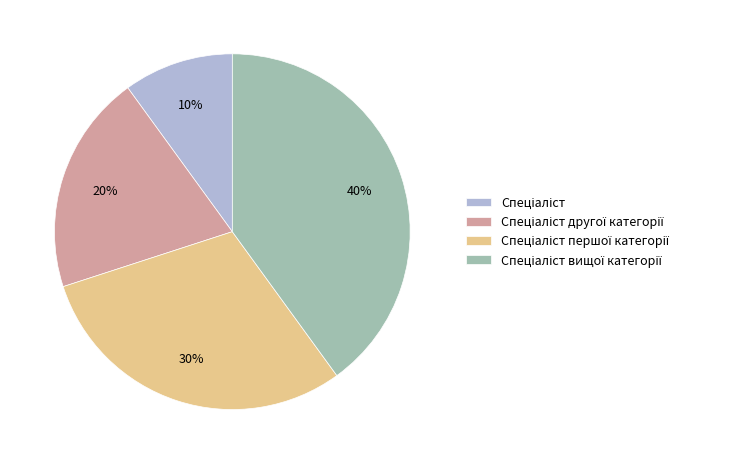

Is there any slice that represents more than half of the pie?

No